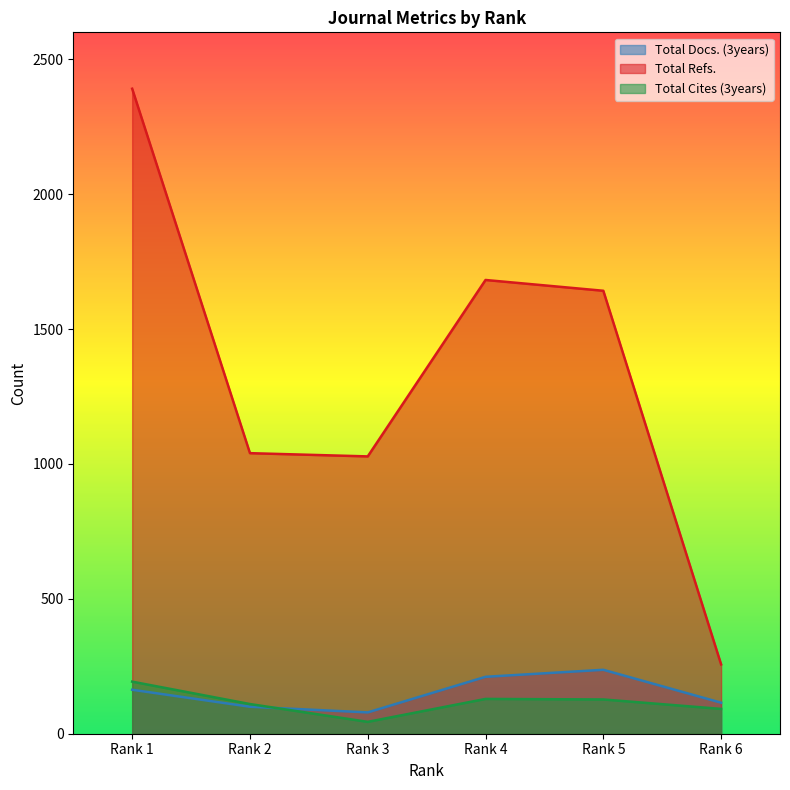

Which category has the lowest value in the Total Refs. series?

Rank 6